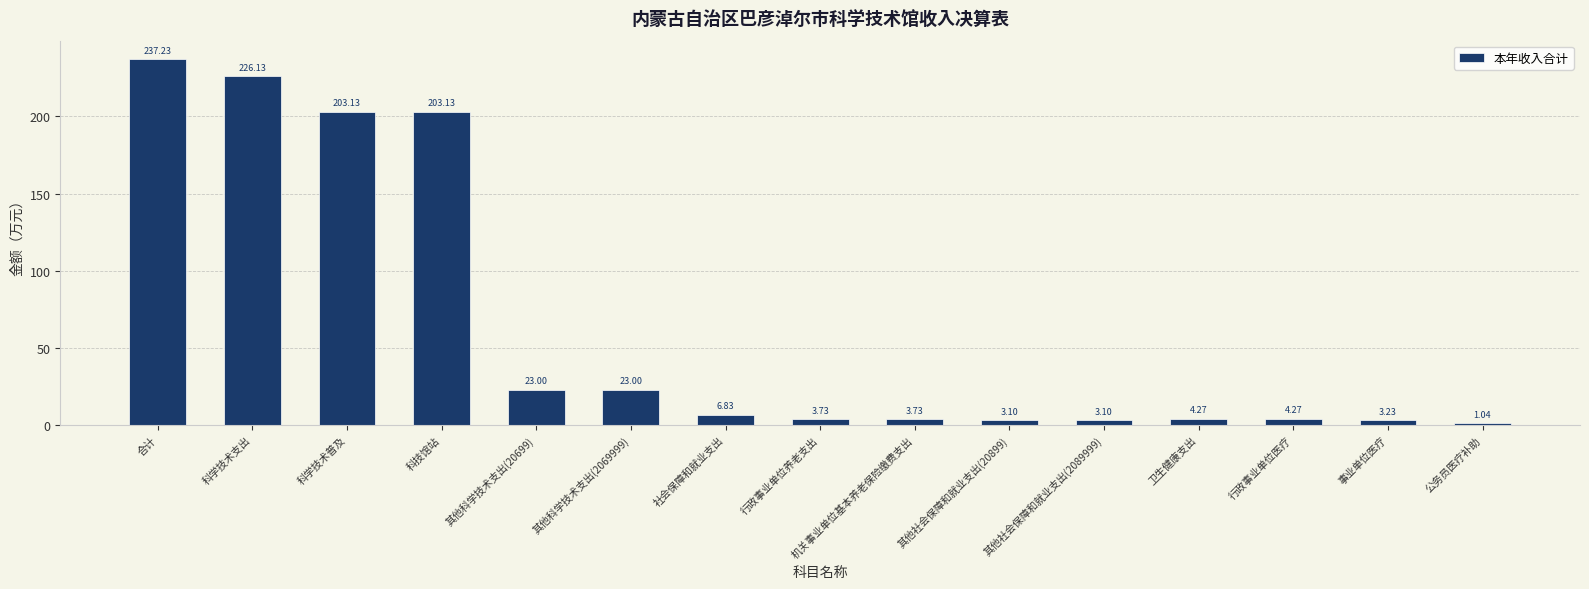

At which label does the data first exceed 4?

合计